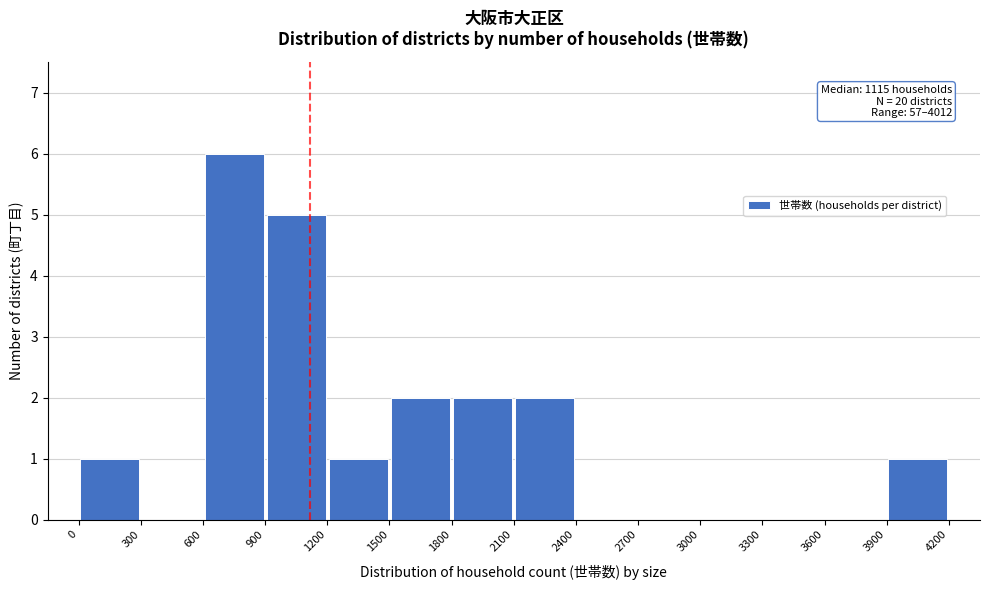

Over which range of the x-axis is the bar tallest?

600 to 900